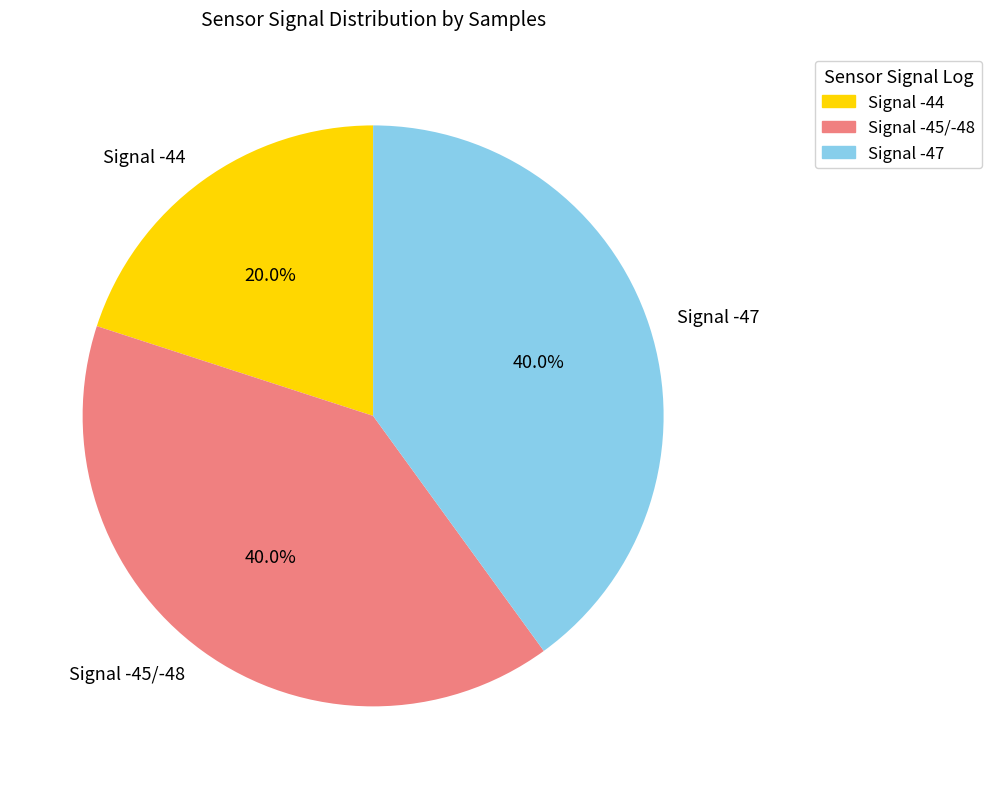

Does Signal -45/-48 account for over 50% of the chart?

No